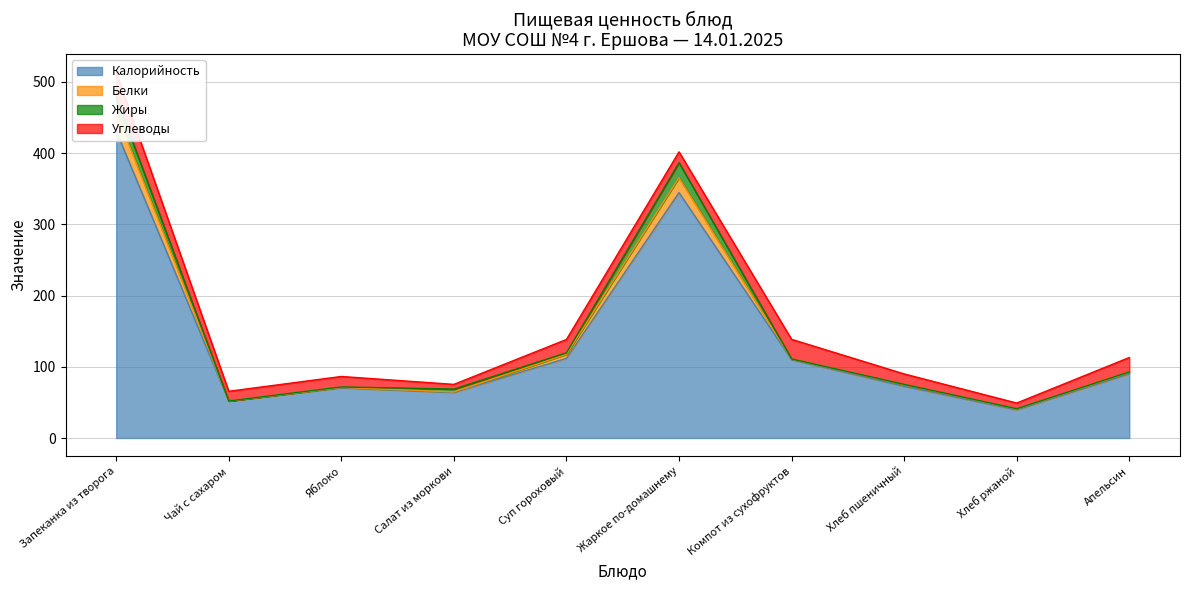

Which category has the highest value across all series?

Запеканка из творога